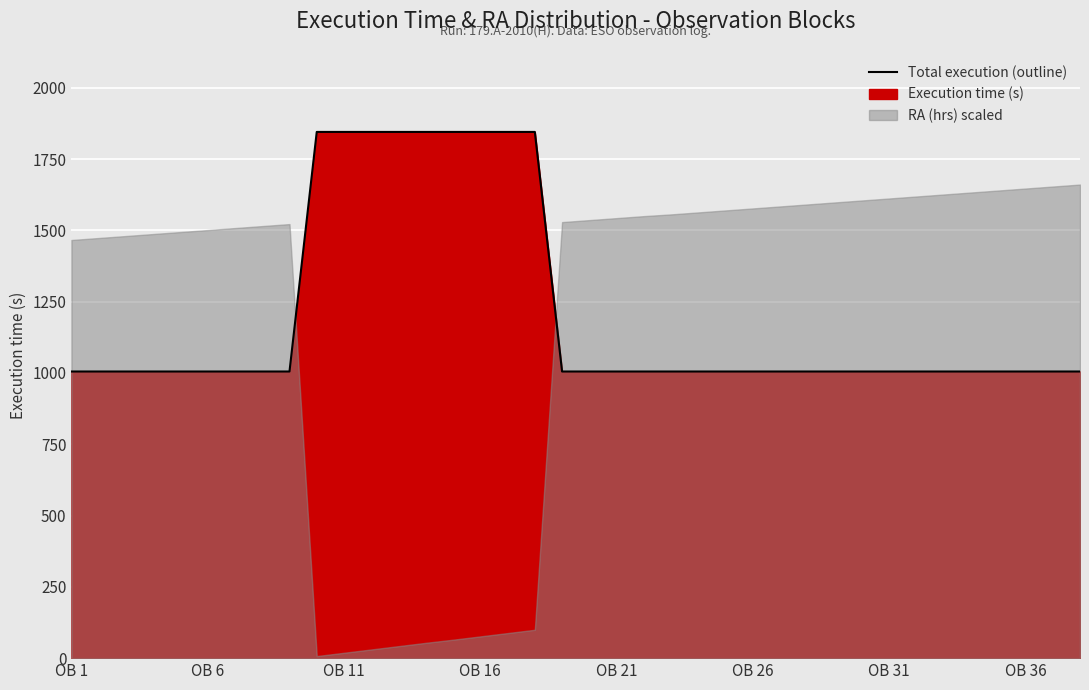

What is the average value?

1204